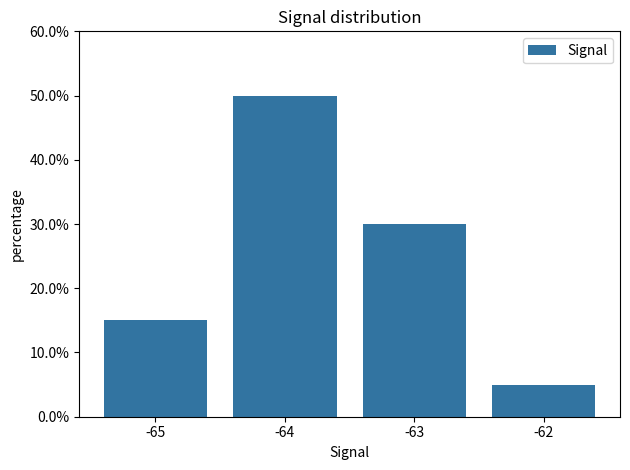

Count the values in the range 0 to 1.

4